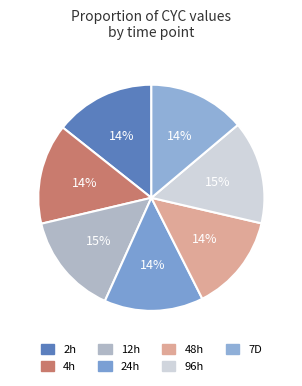

Is the sum of 48h and 24h greater than half?

No